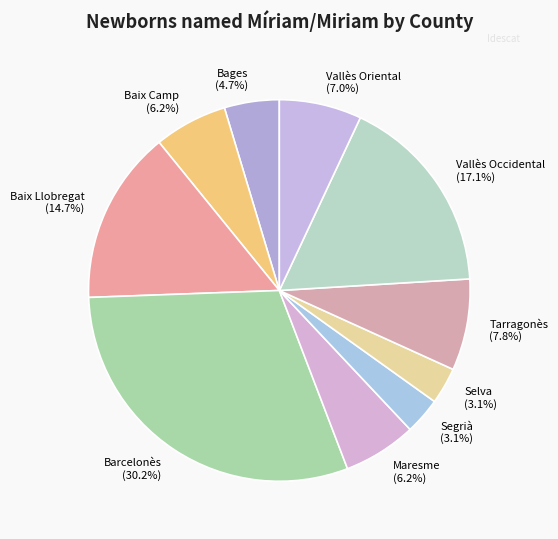

What percentage is the Segrià slice, to the nearest percent?

3%